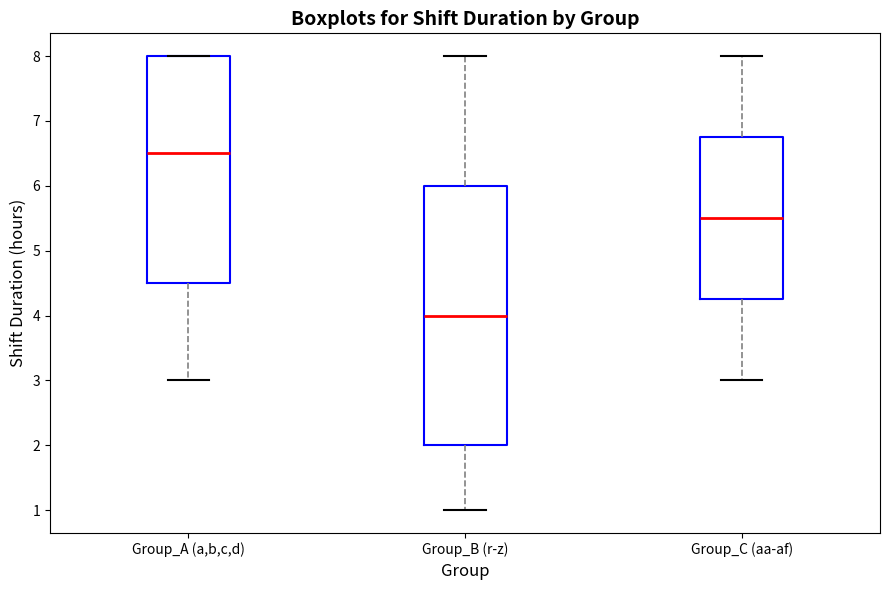

Where does the upper whisker of the box for Group_C (aa-af) end on the y-axis? The values are not printed on the chart, so give them approximately, as read against the axis.

8.0